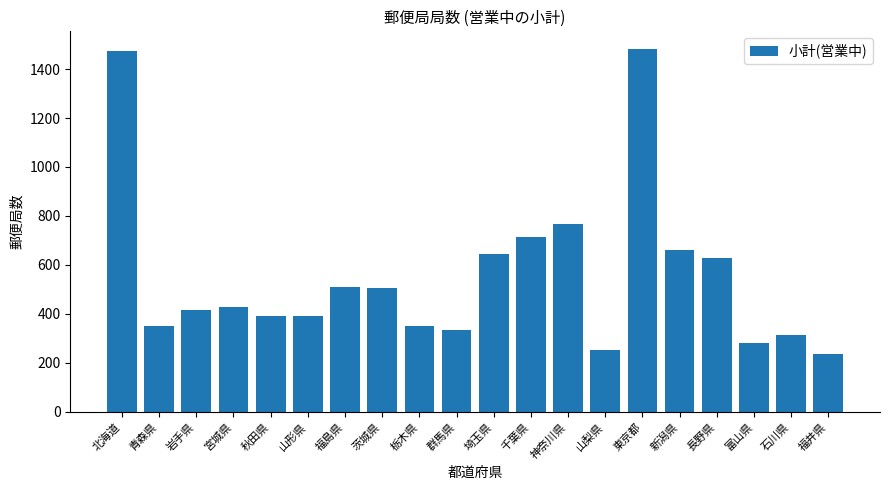

The value at 茨城県 is 507. True or false?

True